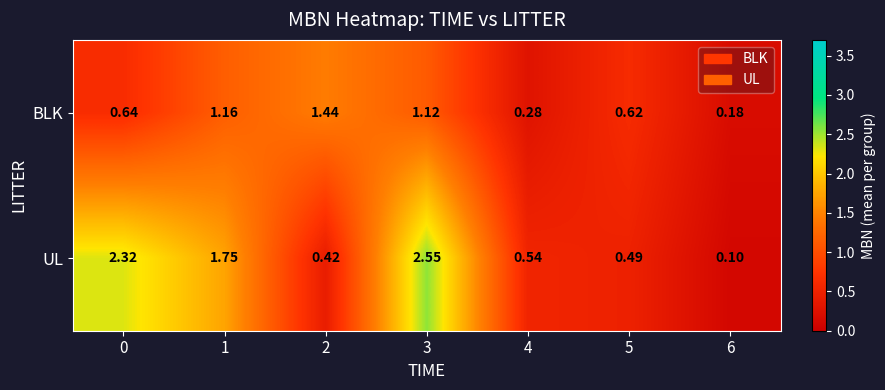

Rank the series by their maximum value, from lowest to highest.

BLK, UL